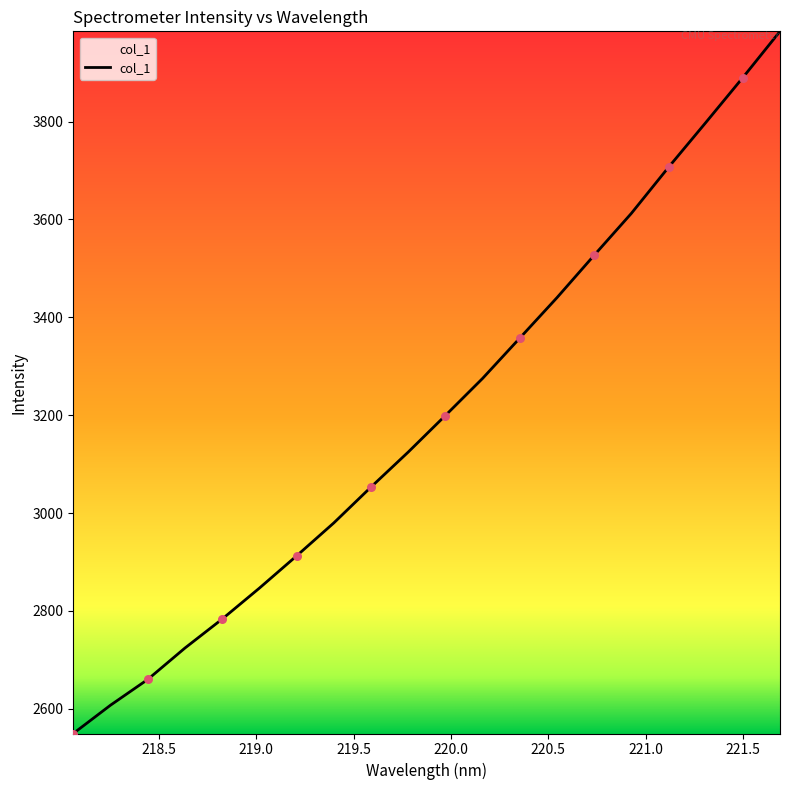

What is the difference between the maximum and minimum values?

1434.7